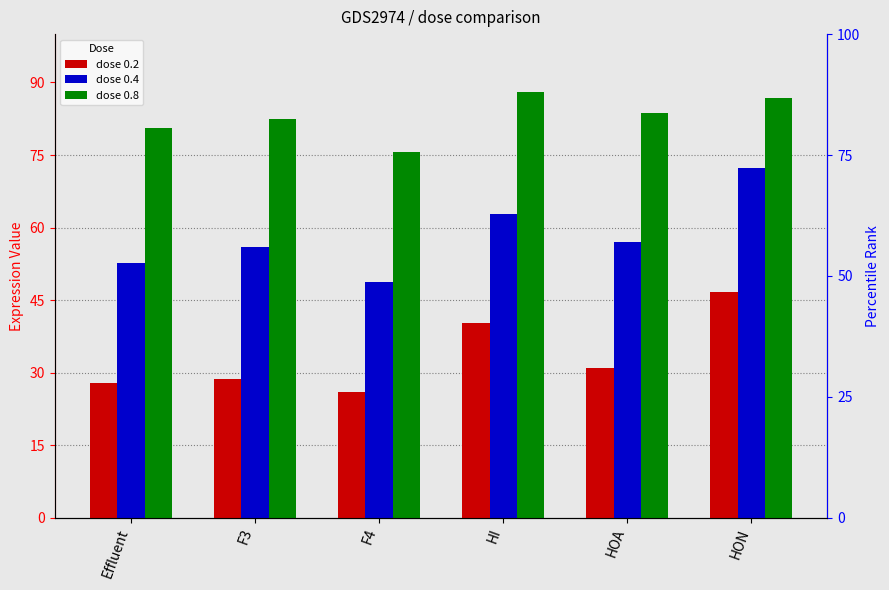

Reading left to right, what are all the values shown in this chart?

dose 0.2: Effluent=27.8	F3=28.6	F4=26.1	HI=40.4	HOA=31.0	HON=46.6
dose 0.4: Effluent=52.6	F3=55.9	F4=48.7	HI=62.8	HOA=56.9	HON=72.3
dose 0.8: Effluent=80.6	F3=82.4	F4=75.6	HI=88.0	HOA=83.6	HON=86.8